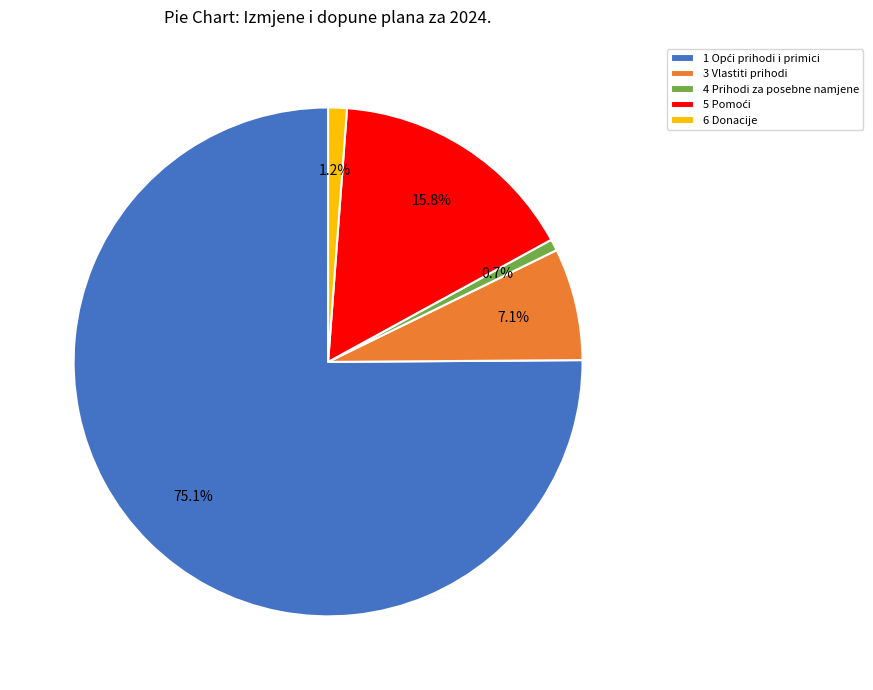

Is there any slice that represents more than half of the pie?

Yes